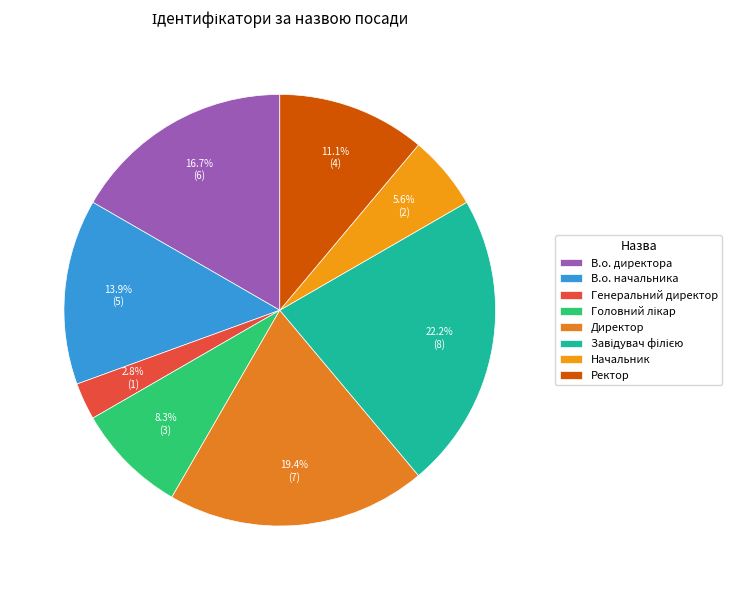

Is it true that В.о. начальника is 28% of the pie?

False